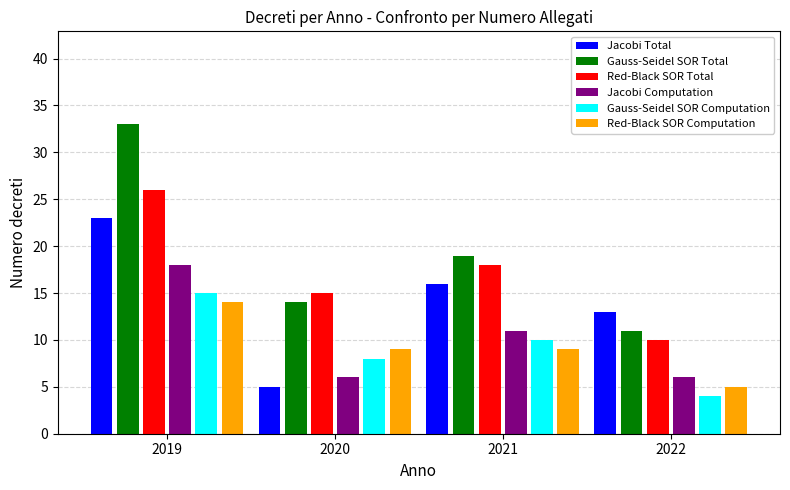

True or false: Red-Black SOR Total has a value of 25 at 2021.

False